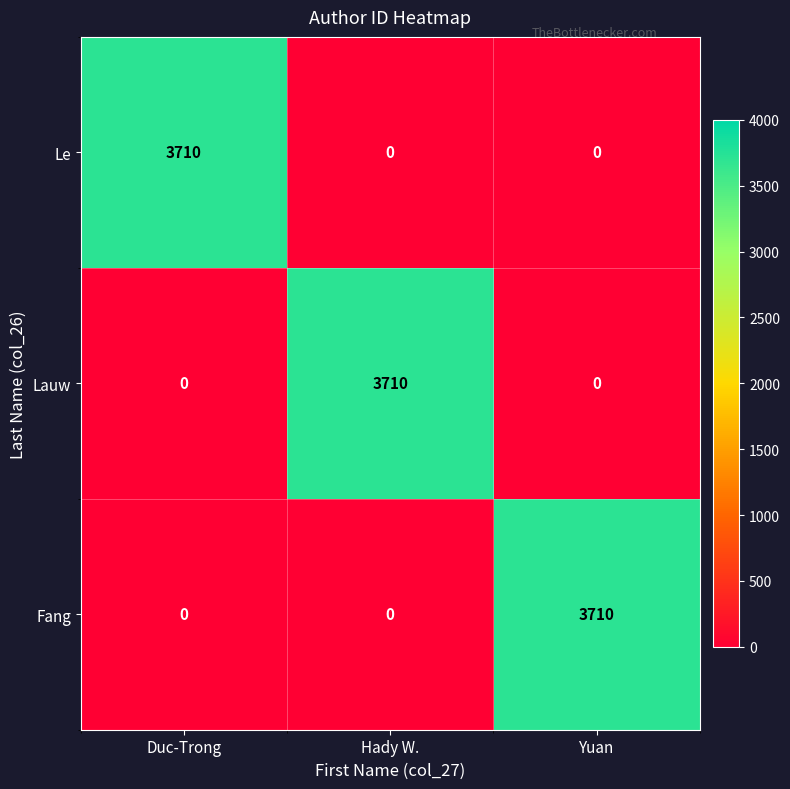

What is the greatest value displayed?

3710